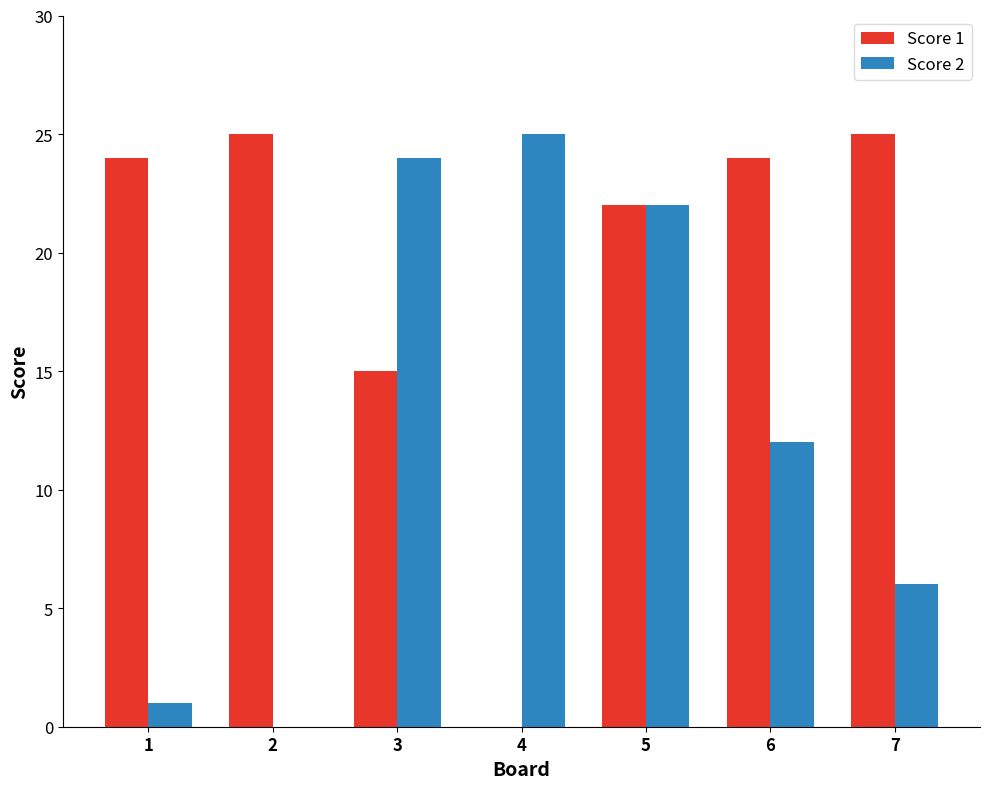

Between 3 and 7, which series saw the biggest shift?

Score 2